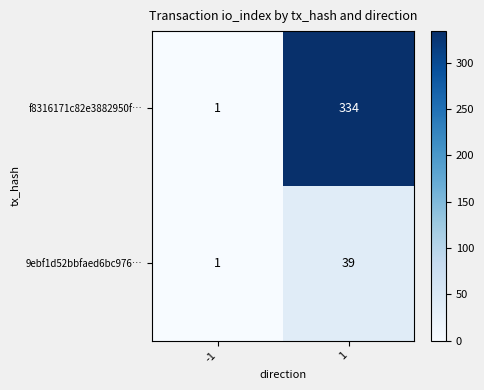

Rank the series by their average value, from lowest to highest.

9ebf1d52bbfaed6bc976…, f8316171c82e3882950f…